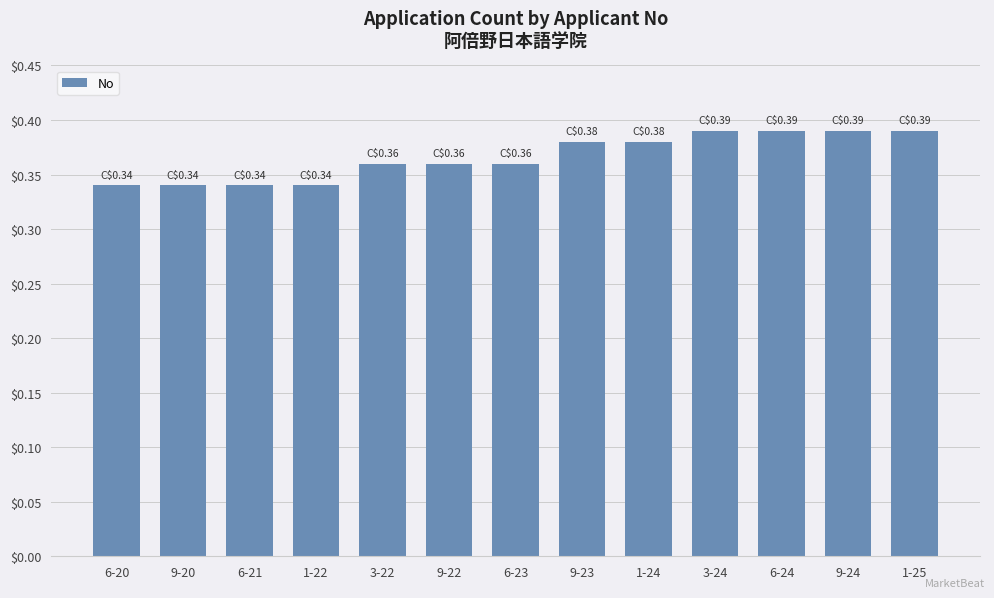

The value at 9-23 is 0.2. True or false?

False